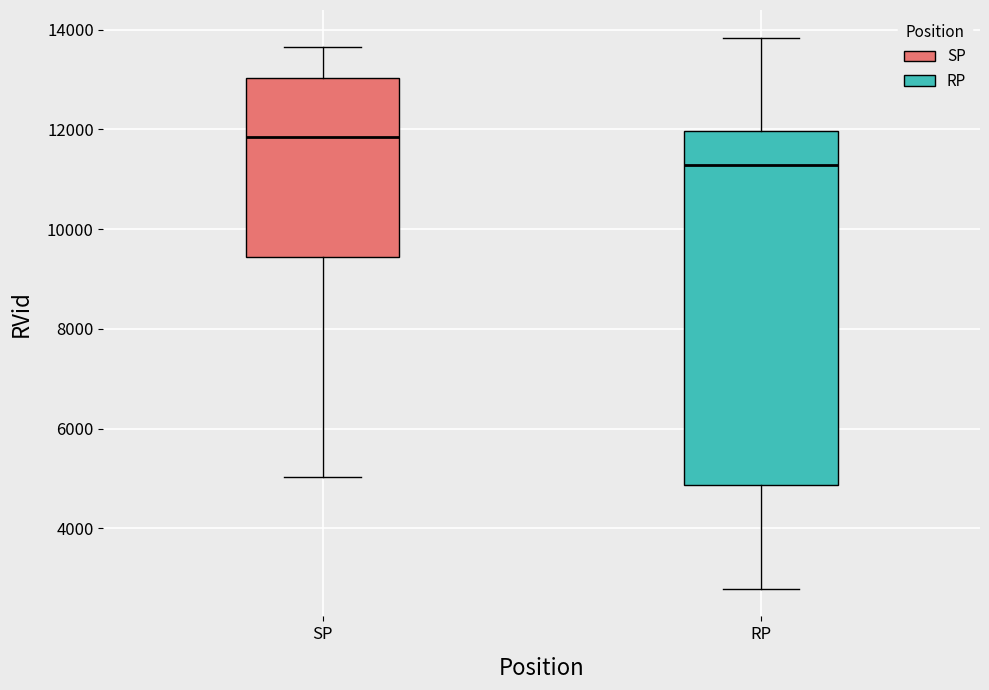

Which box's median line is the lowest?

RP